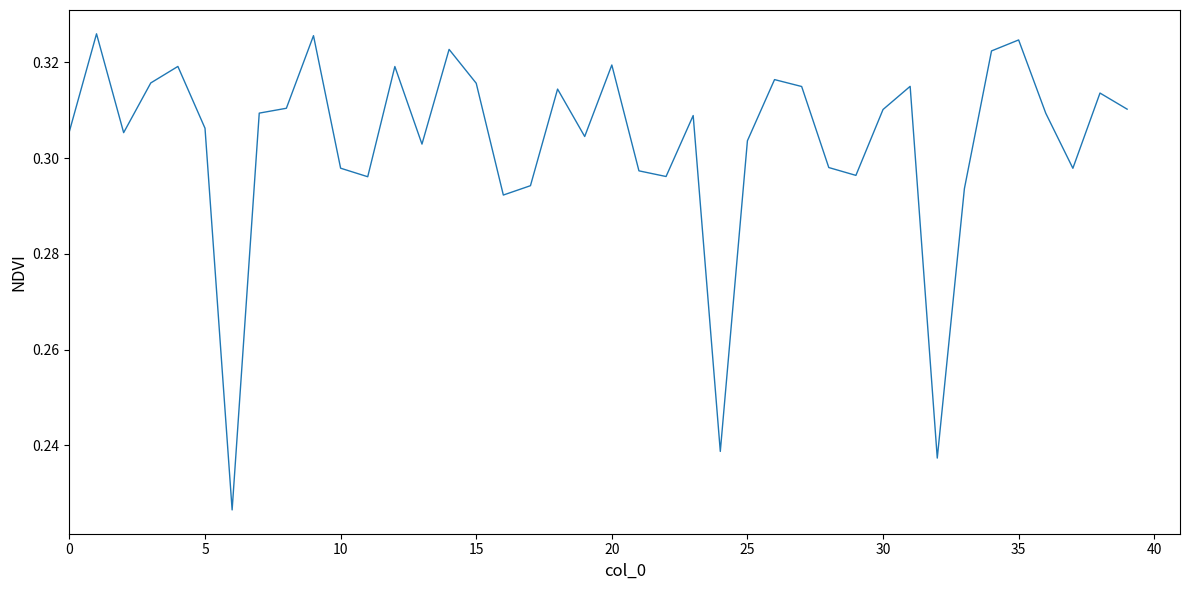

Does the chart display data point markers on the line(s)?

No